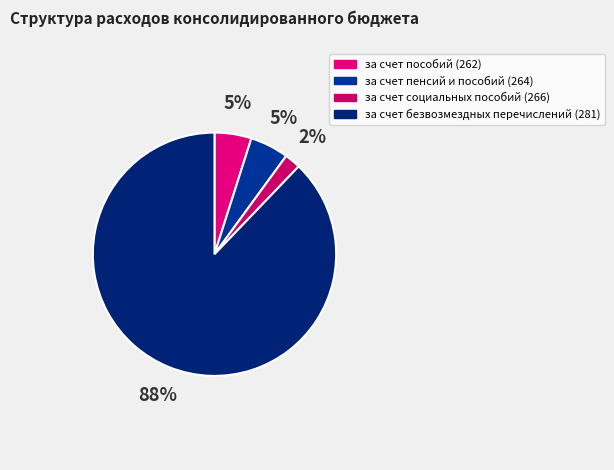

To the nearest percent, what is the difference between the за счет пособий (262) and за счет социальных пособий (266) slice percentages?

3%